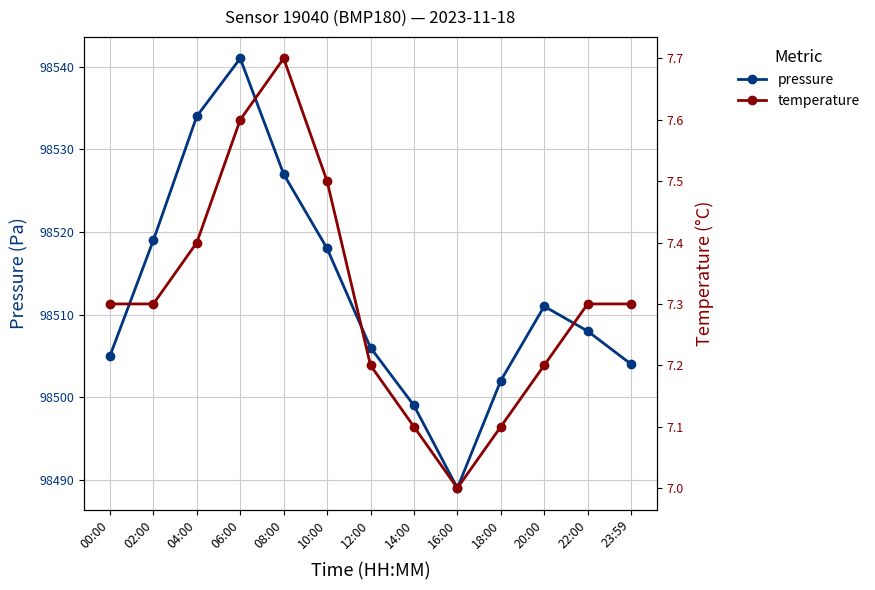

What value does the temperature series have at 20:00?

7.2